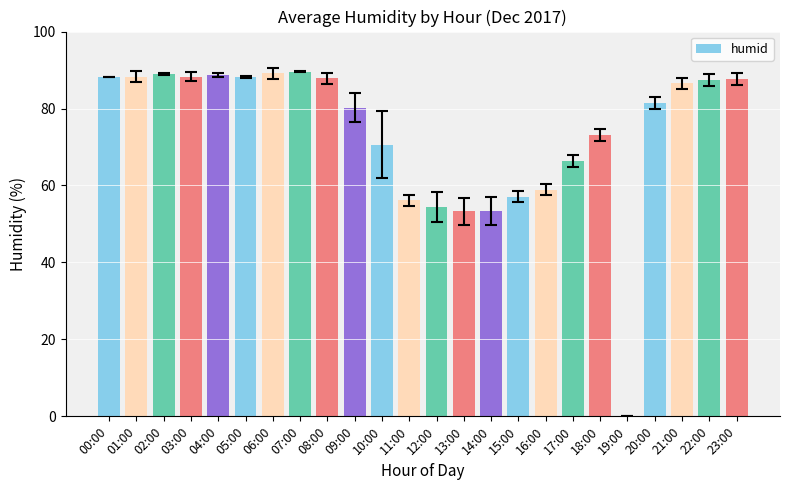

How many series are shown in this chart?

1